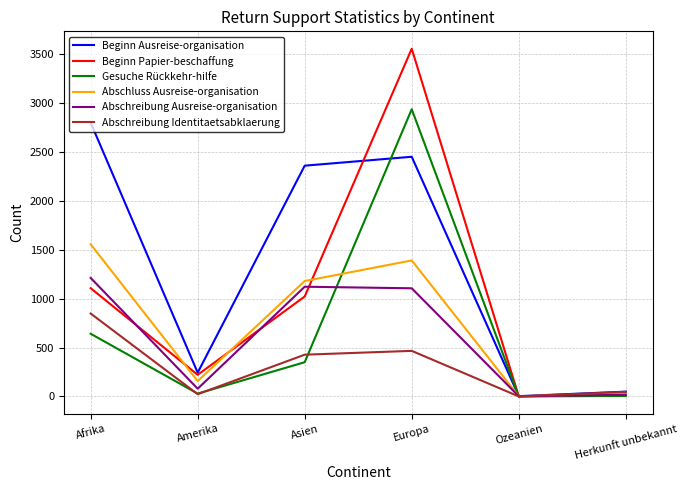

What value does the Beginn Papier-beschaffung series have at Afrika?

1107